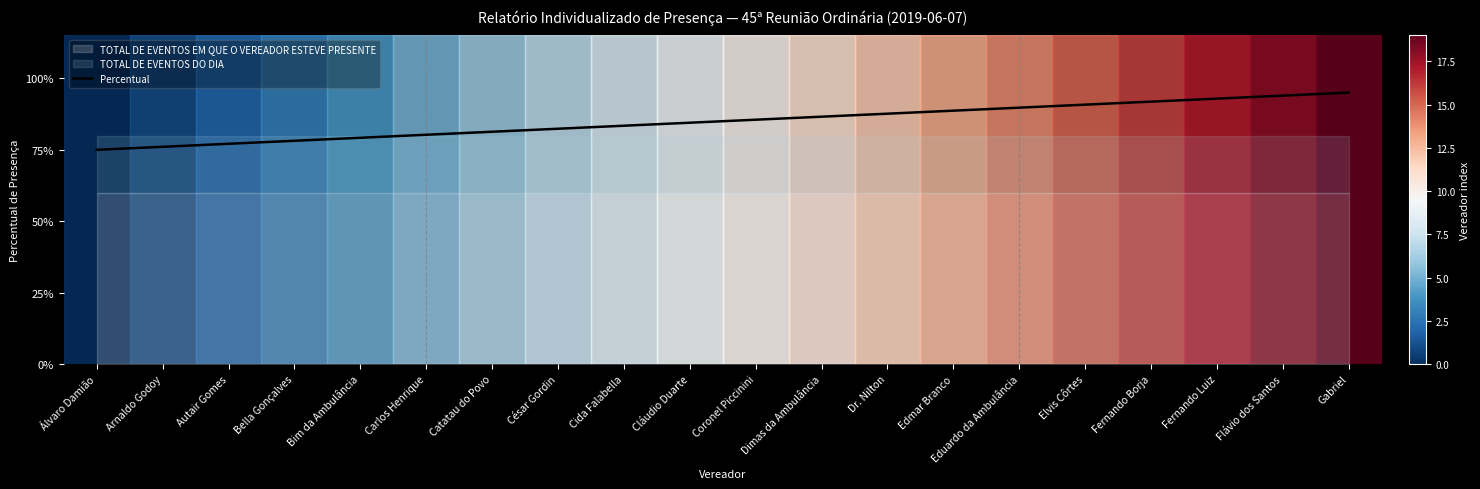

List the labels in order of value, smallest first.

Álvaro Damião, Arnaldo Godoy, Autair Gomes, Bella Gonçalves, Bim da Ambulância, Carlos Henrique, Catatau do Povo, César Gordin, Cida Falabella, Cláudio Duarte, Coronel Piccinini, Dimas da Ambulância, Dr. Nilton, Edmar Branco, Eduardo da Ambulância, Elvis Côrtes, Fernando Borja, Fernando Luiz, Flávio dos Santos, Gabriel